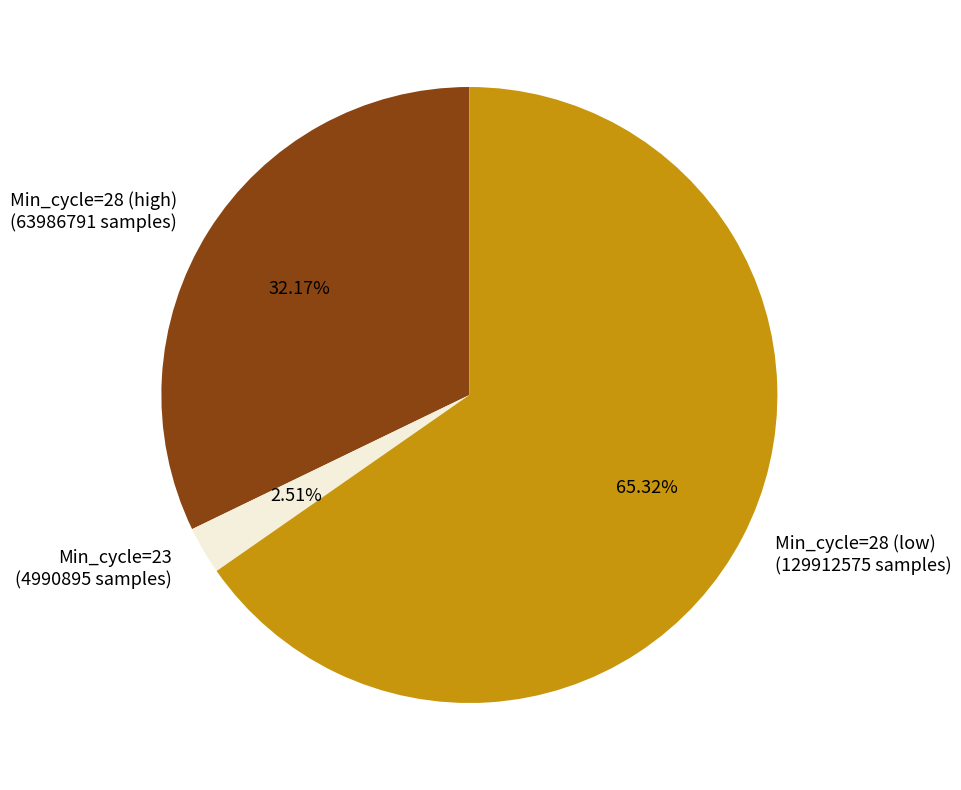

Rank the categories by value from lowest to highest.

Min_cycle=23 (4990895 samples), Min_cycle=28 (high) (63986791 samples), Min_cycle=28 (low) (129912575 samples)